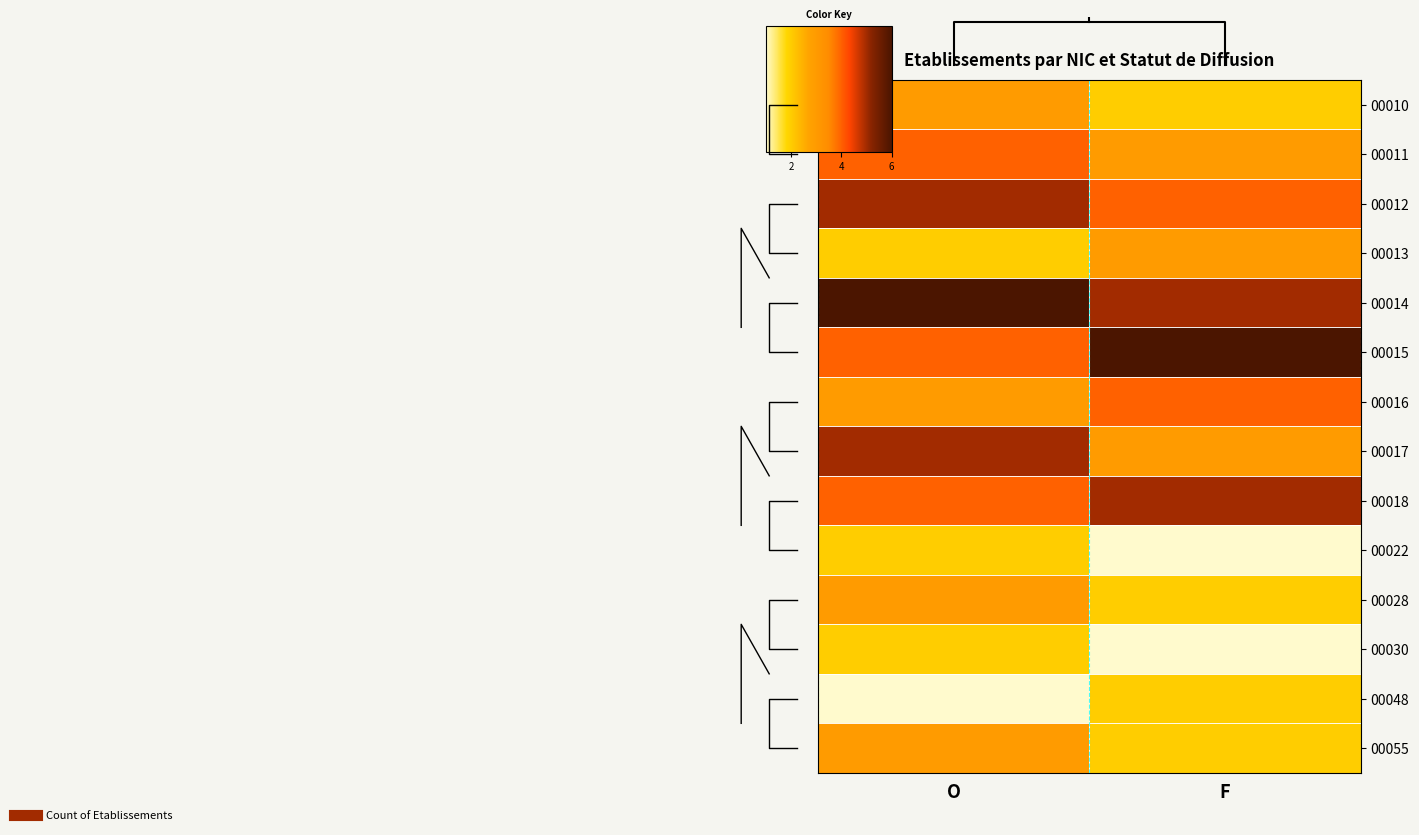

At which category is the sum across all series the highest?

O